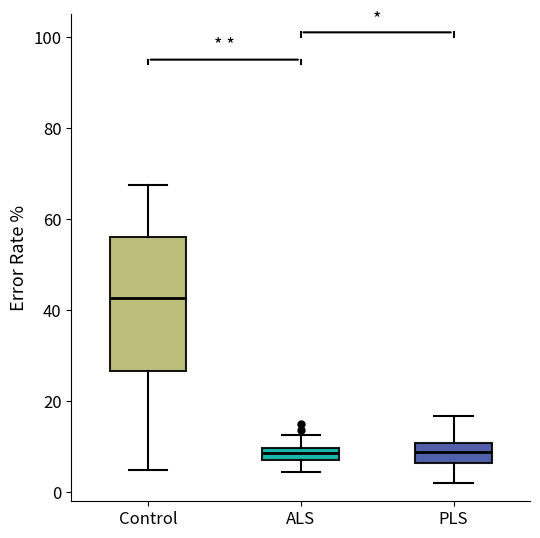

Which box is the tallest, from its lower edge to its upper edge?

Control